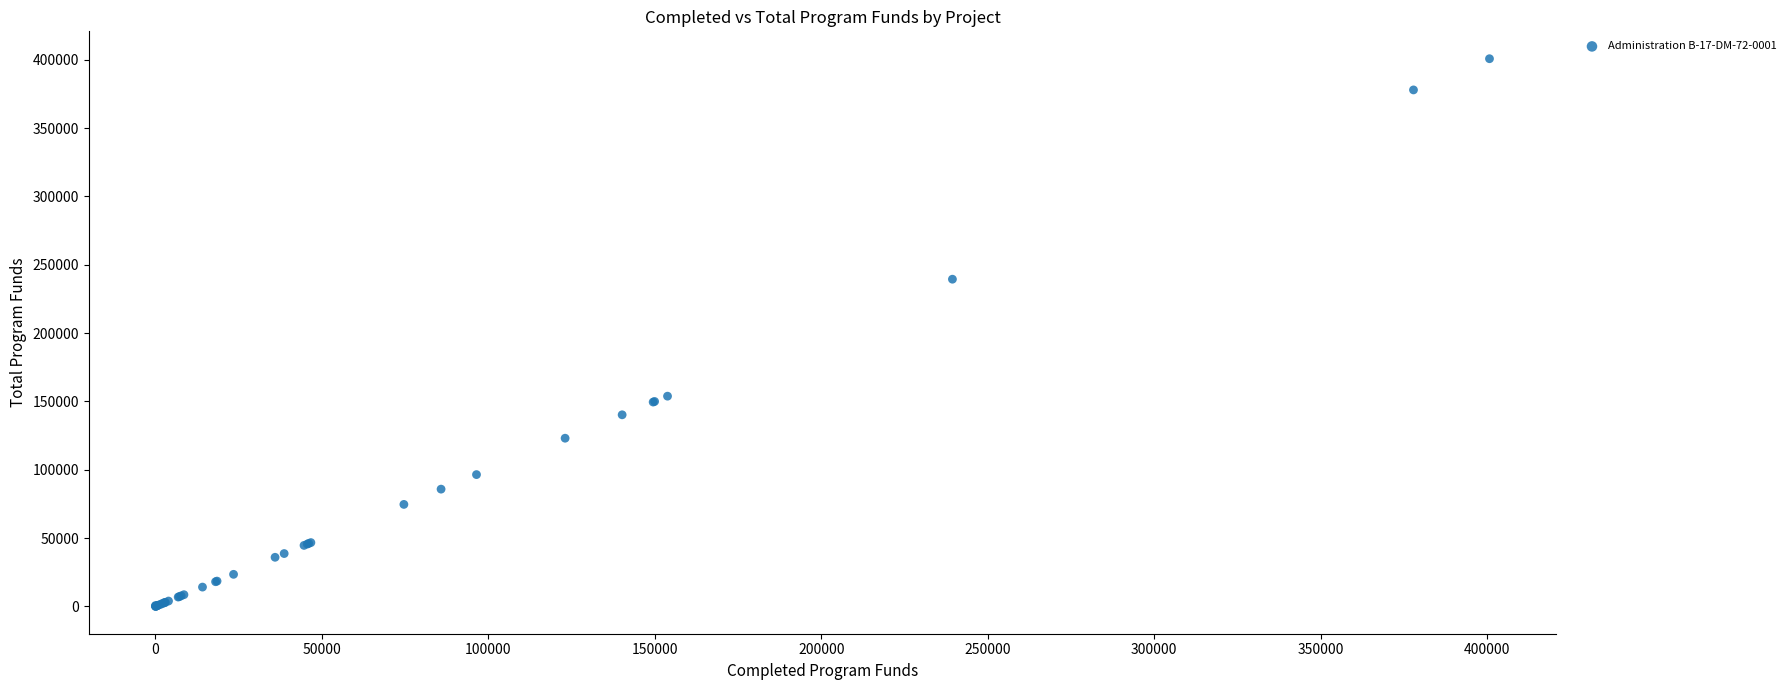

What Y value in the scatter plot is closest to 200390?

239409.9